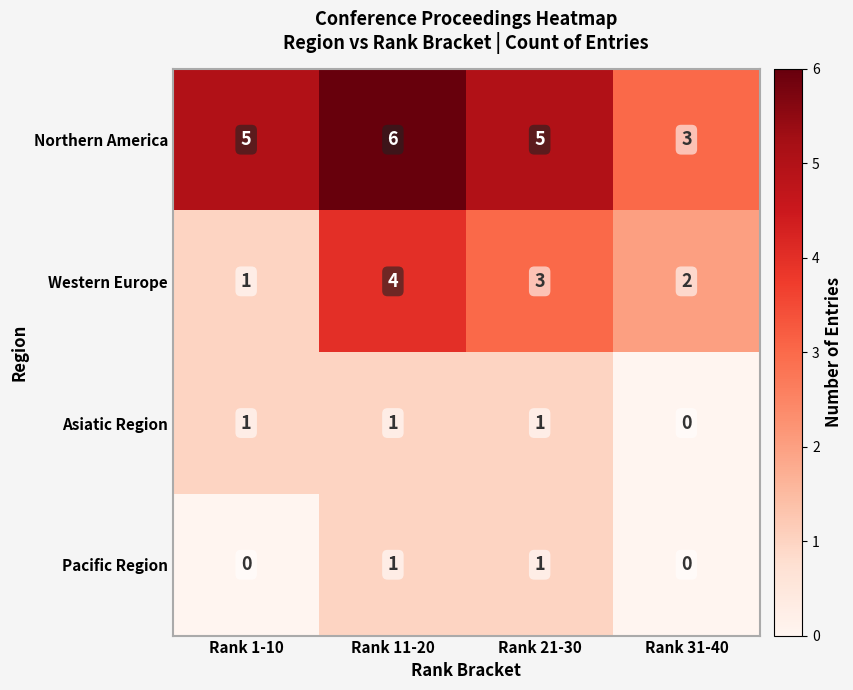

At how many categories does at least one series exceed 2?

4